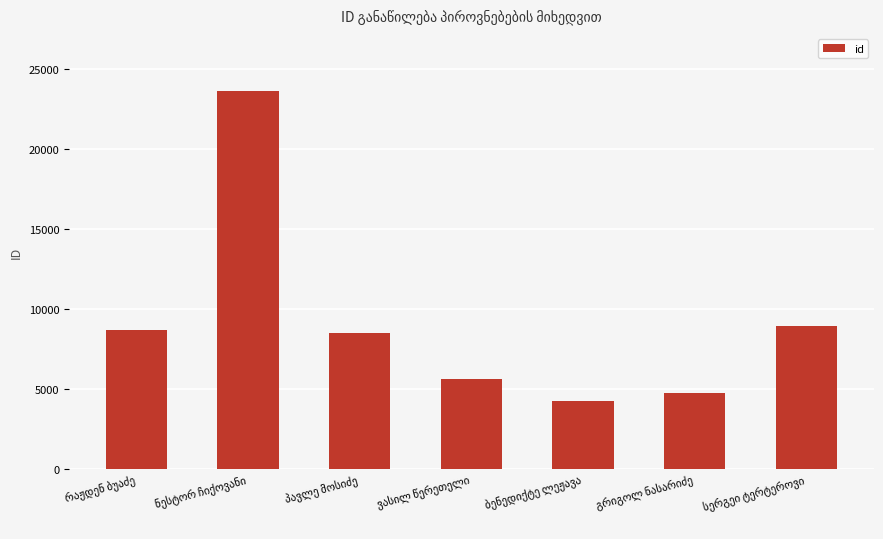

What is the sum of all values?

64476